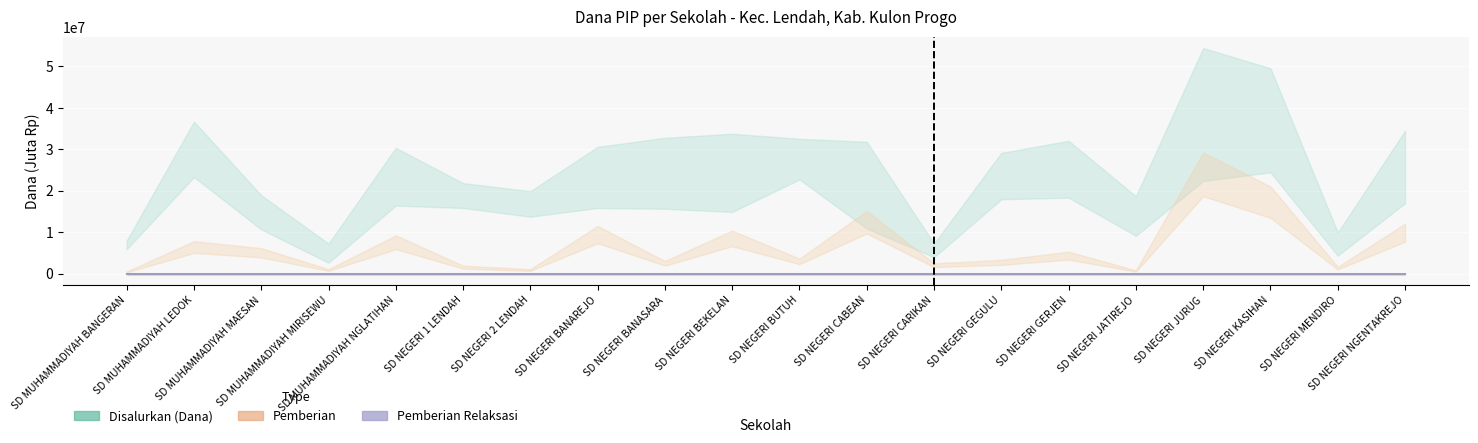

How many values in the Disalurkan (Dana) series exceed 28?

11